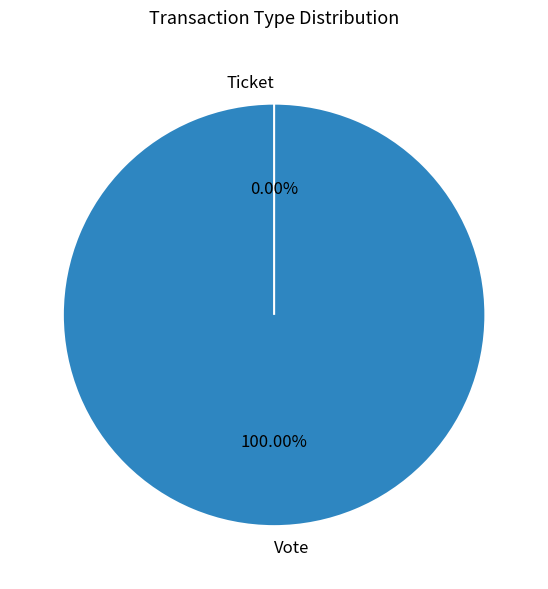

To the nearest percent, what percentage of the pie is Vote?

100%